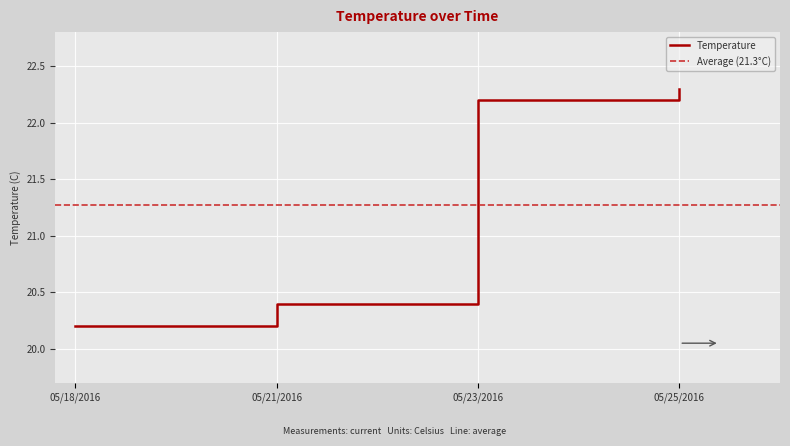

What value does the data have at 05/25/2016?

22.3